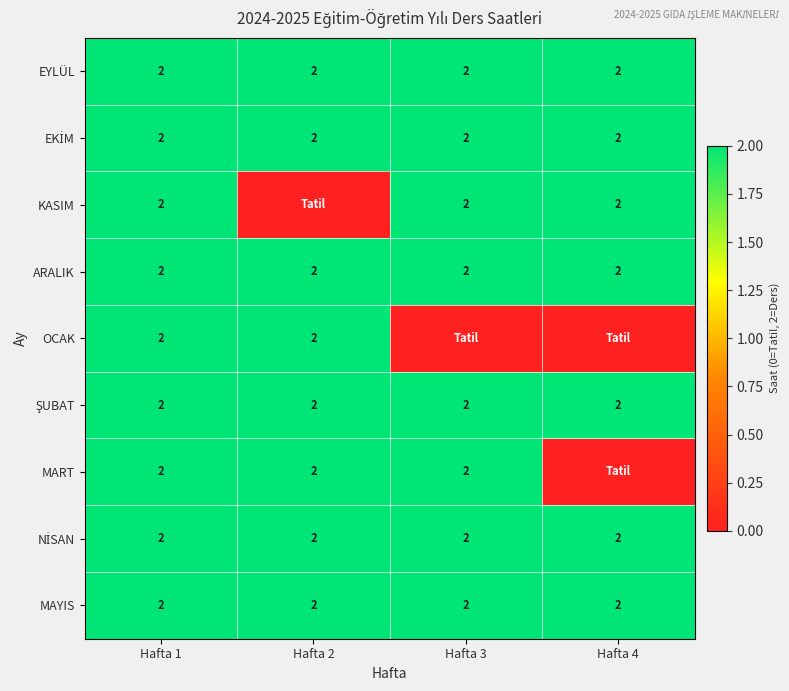

What is the total value across all series at Hafta 2?

16